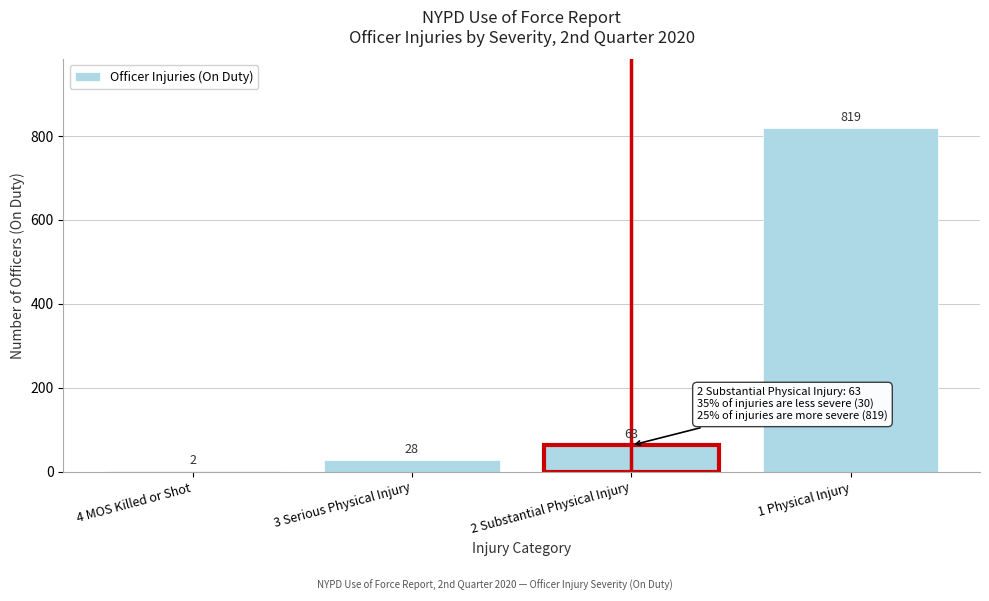

Reading right to left, what are all the values shown in this chart?

1 Physical Injury=819	2 Substantial Physical Injury=63	3 Serious Physical Injury=28	4 MOS Killed or Shot=2